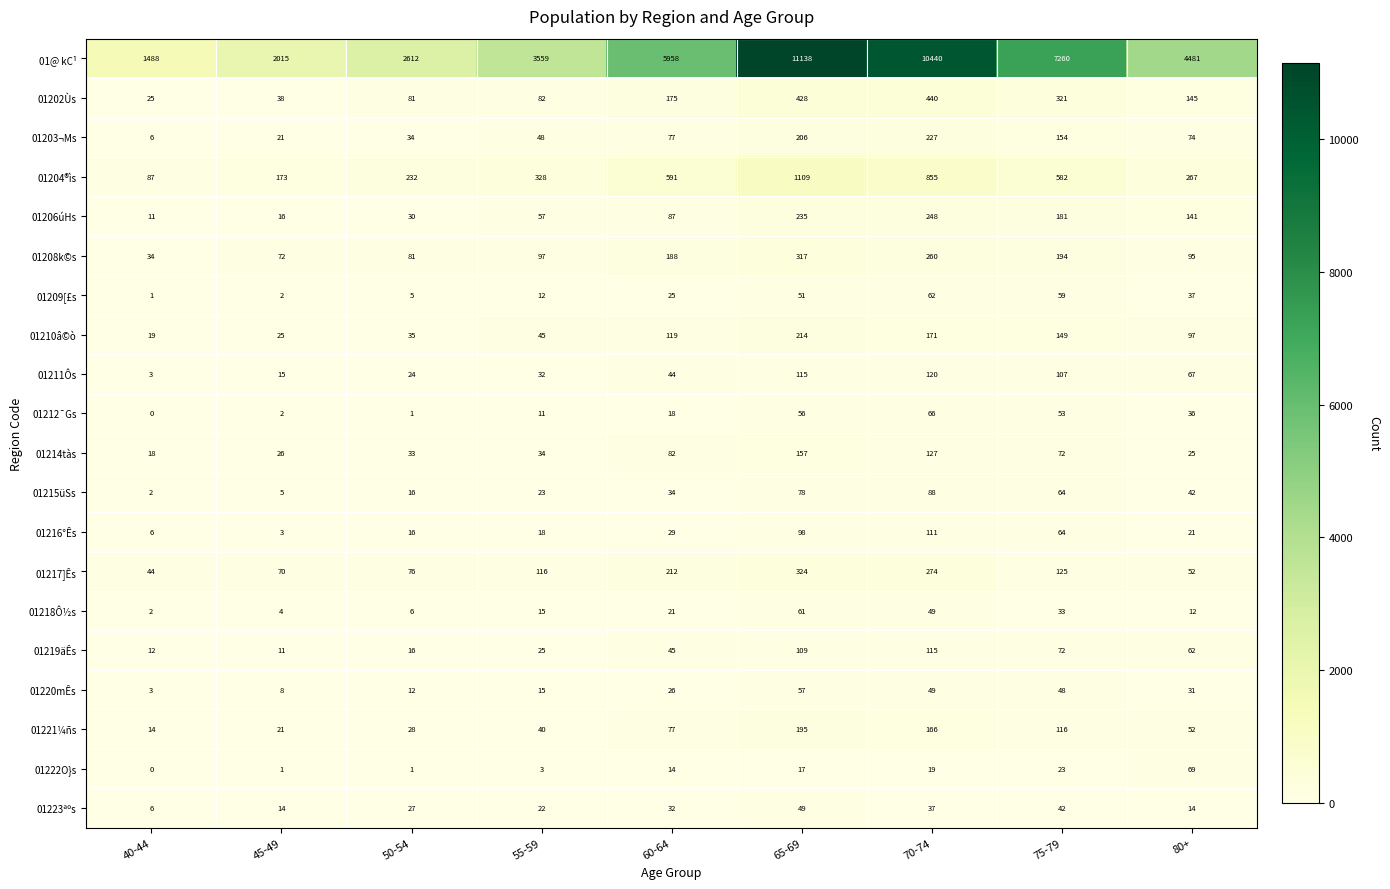

Rank the series by their maximum value, from lowest to highest.

01223ªºs, 01220mÊs, 01218Ô½s, 01209[£s, 01212¯Gs, 01222O}s, 01215üSs, 01216°Ês, 01219äÊs, 01211Ôs, 01214tàs, 01221¼ñs, 01210â©ò, 01203¬Ms, 01206úHs, 01208k©s, 01217]Ês, 01202Ùs, 01204®ìs, 01@ kC¹